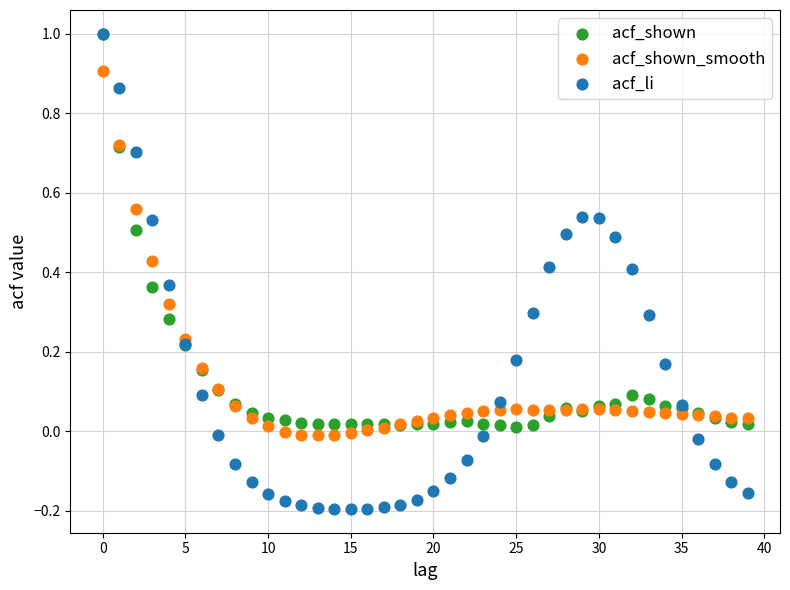

What are all the series names shown in the legend?

acf_shown, acf_shown_smooth, acf_li